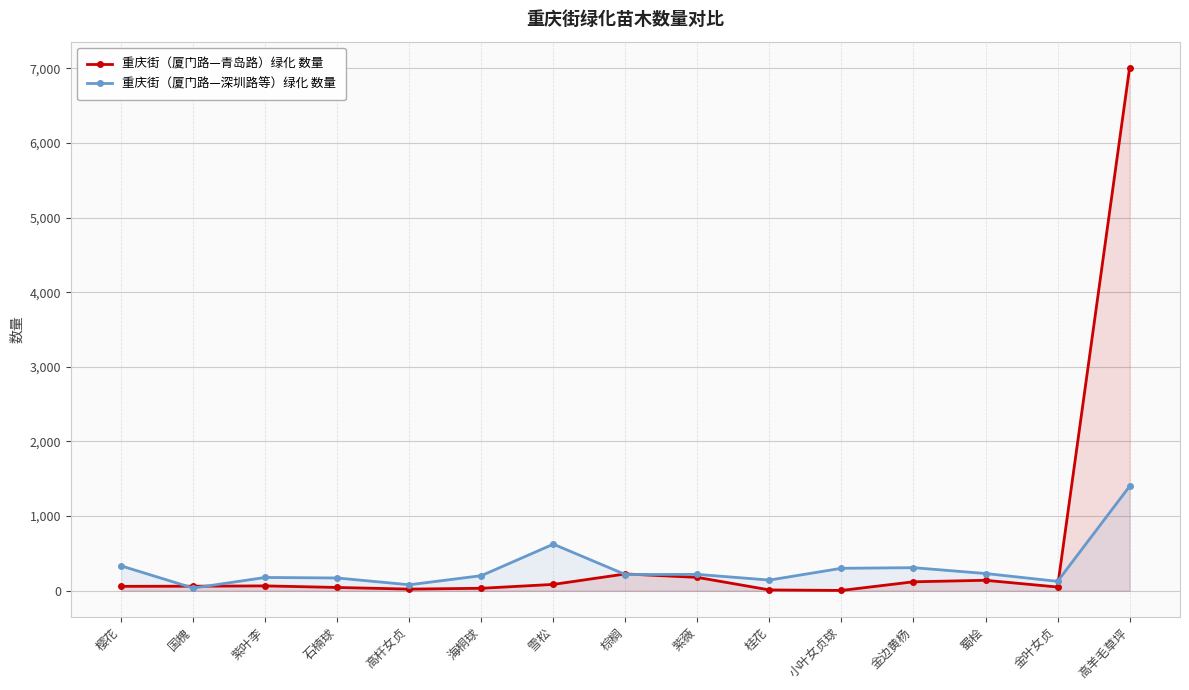

What is the difference between the second highest and minimum values in the 重庆街（厦门路—深圳路等）绿化 数量 series?

588.0